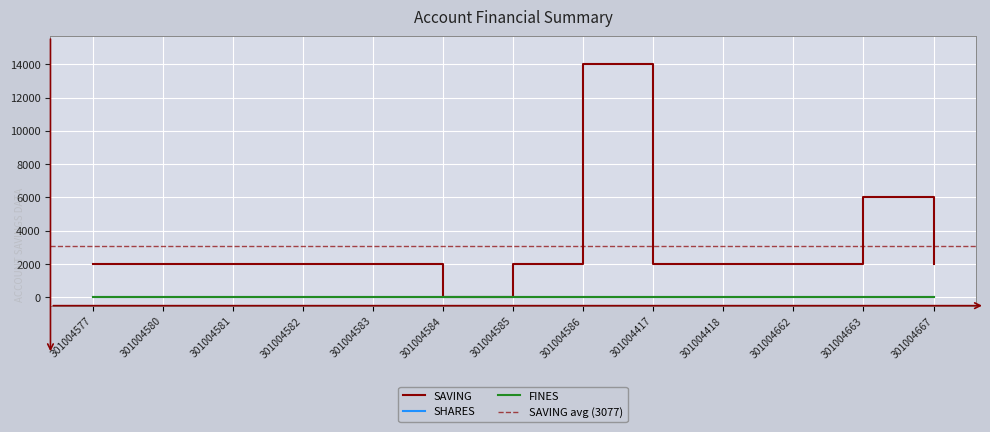

Which series has the largest total across all categories?

SAVING